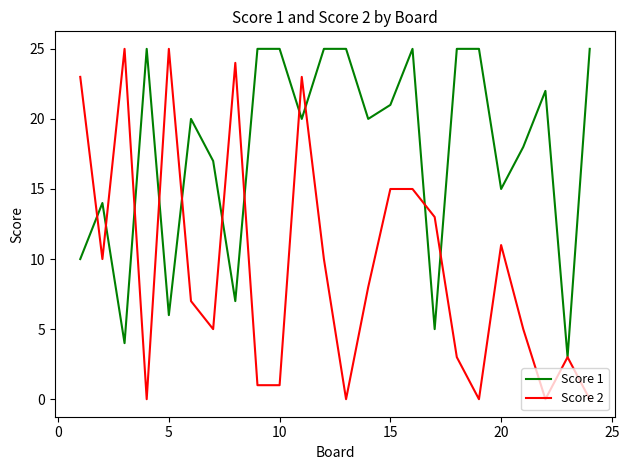

True or false: Score 2 and Score 1 intersect in this chart.

True